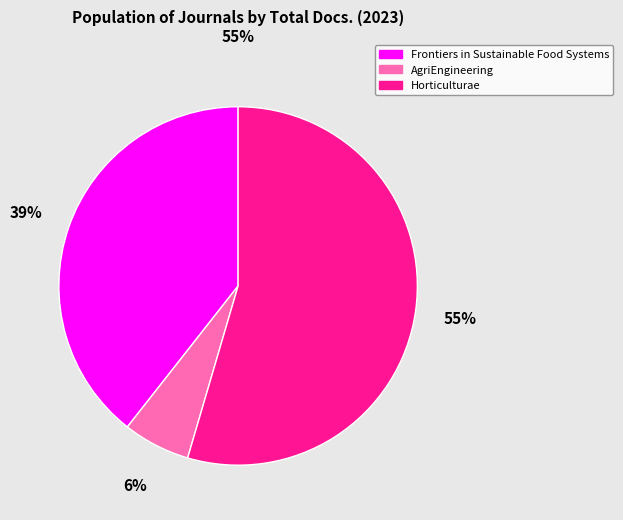

Is there any slice that represents more than half of the pie?

Yes